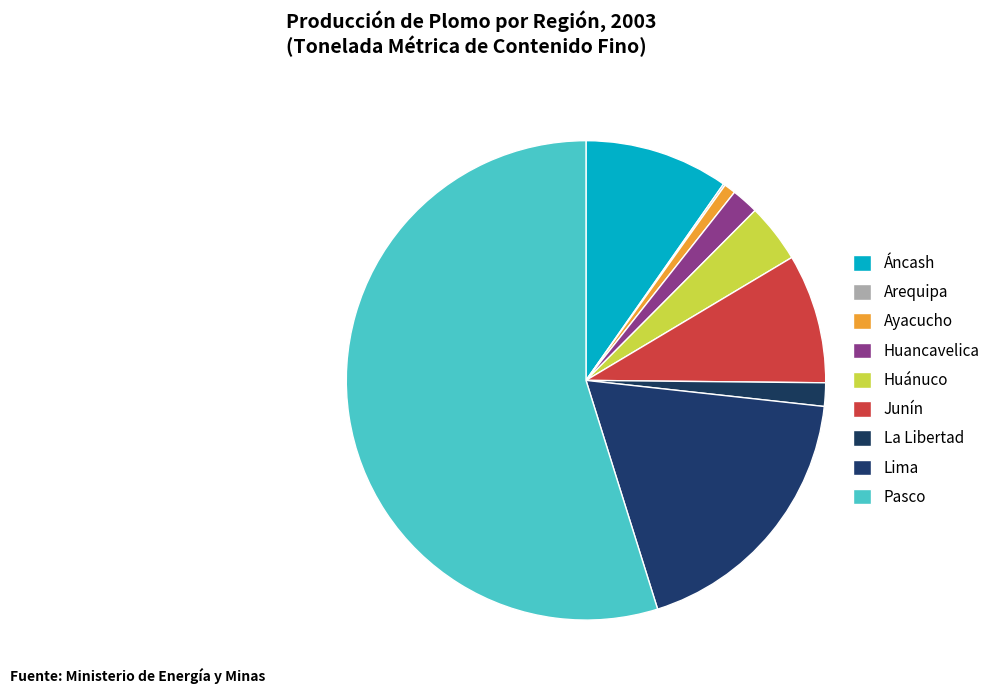

Does Pasco represent more than half of the total?

Yes